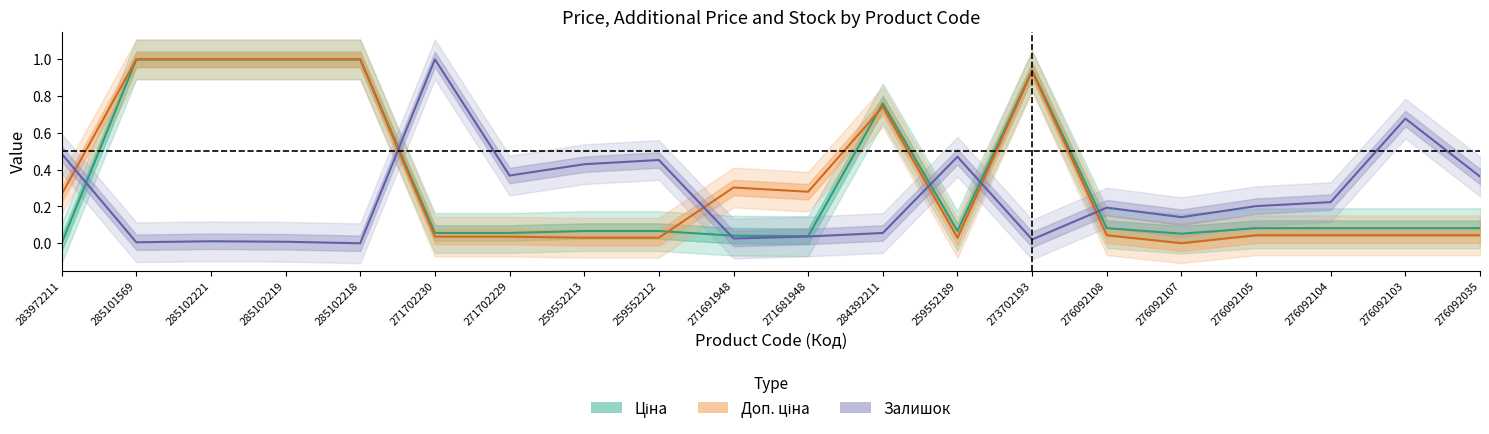

Is it true that Залишок equals 0.8 at 259552189?

False